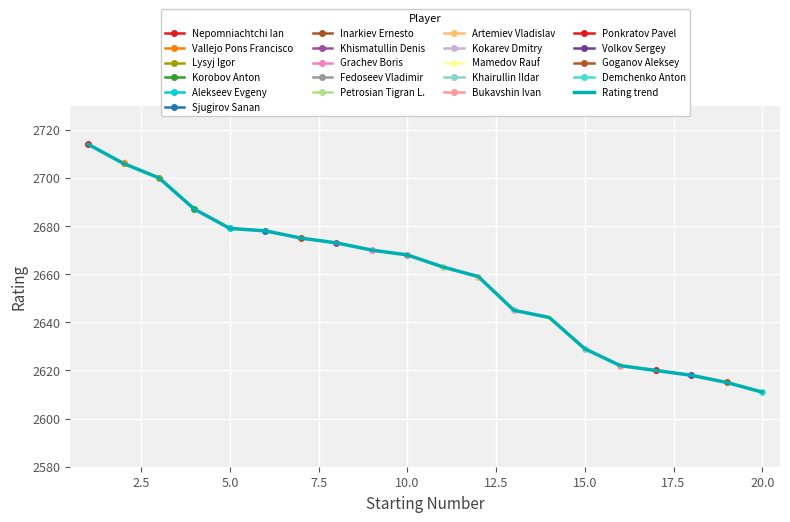

What is the lowest value of the Rating trend series?

2611